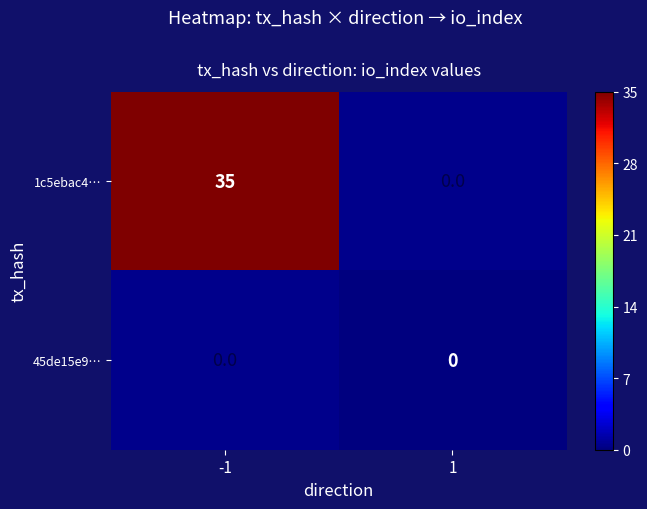

Is it true that 1c5ebac4… equals 35 at -1?

True